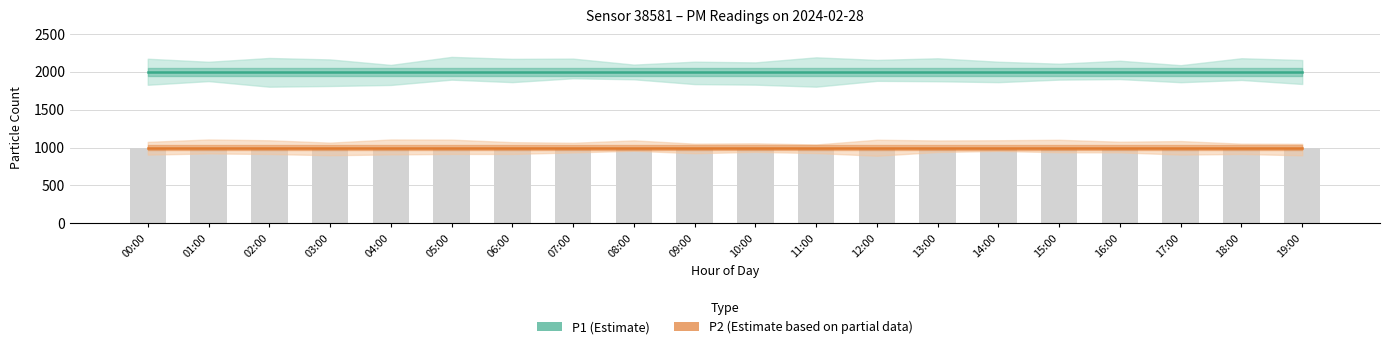

Is the value of P1 (Estimate) at 01:00 greater than the value of P2 (Estimate based on partial data) at 19:00?

Yes